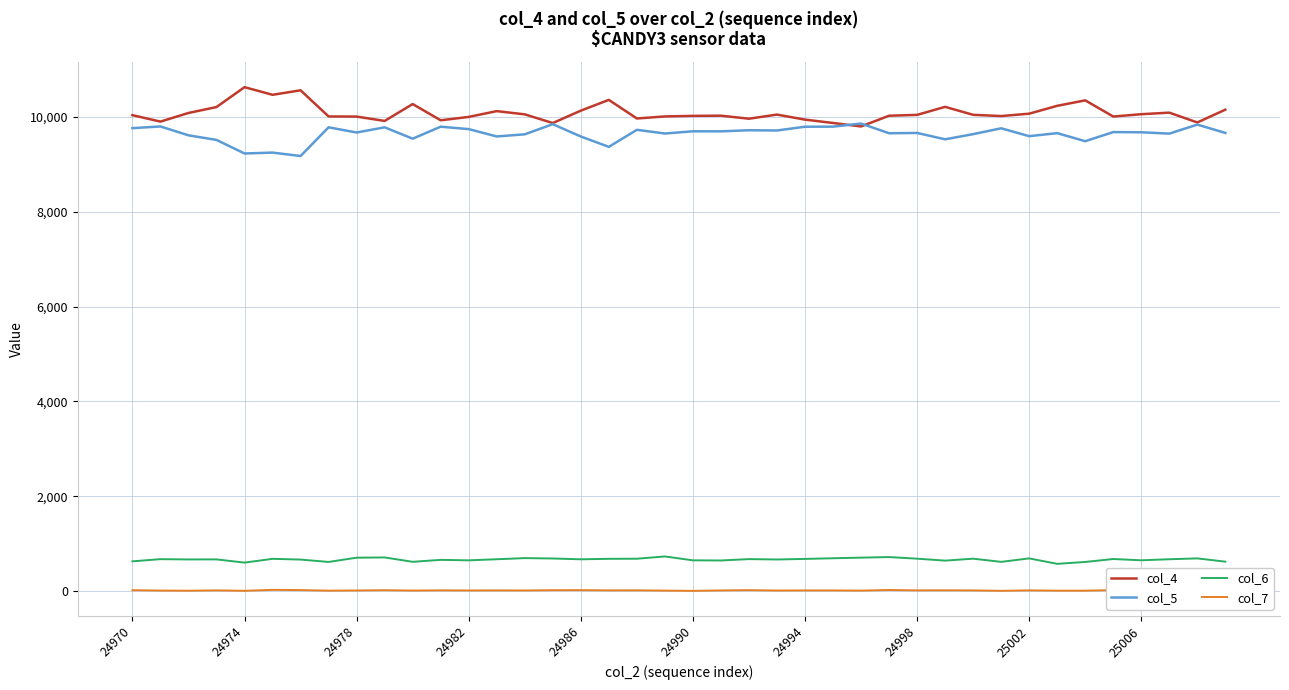

True or false: col_6 and col_4 cross at least once.

False